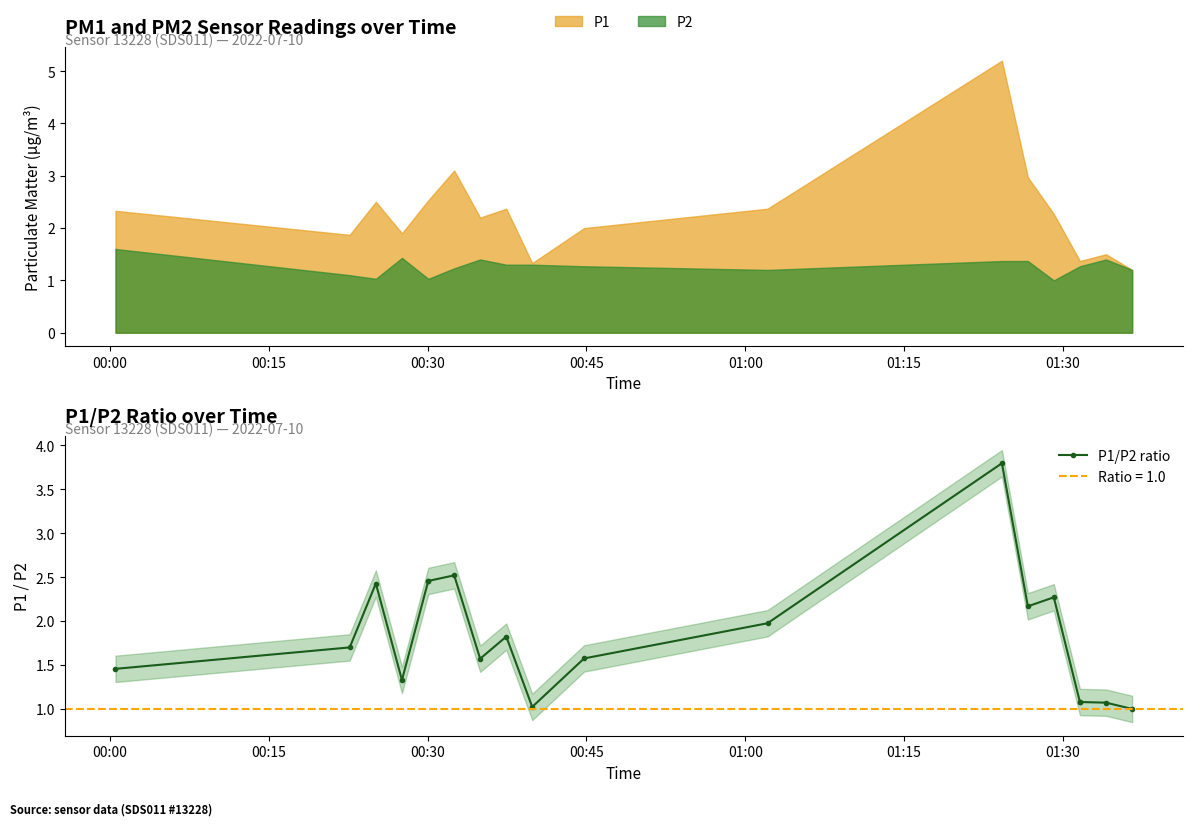

What is the smallest value displayed?

1.0